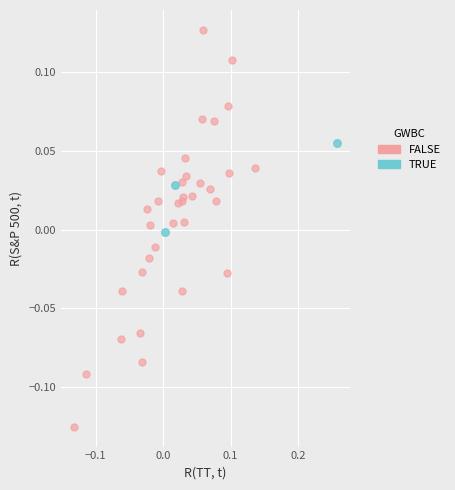

Which series reaches the minimum Y coordinate?

FALSE